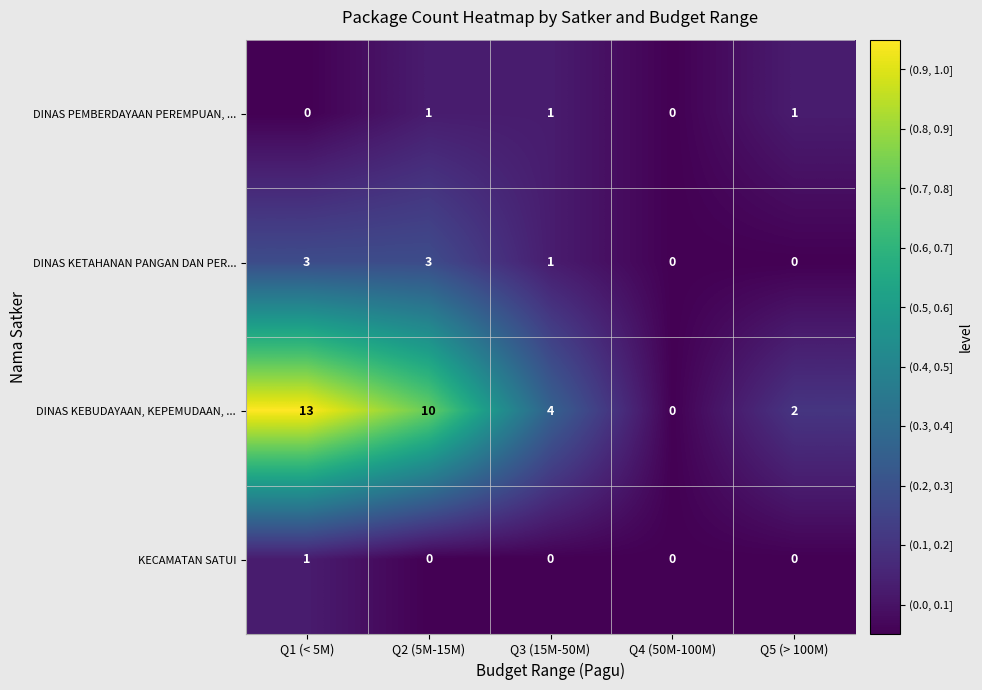

The DINAS PEMBERDAYAAN PEREMPUAN, ... series shows 1 at Q2 (5M-15M). True or false?

True